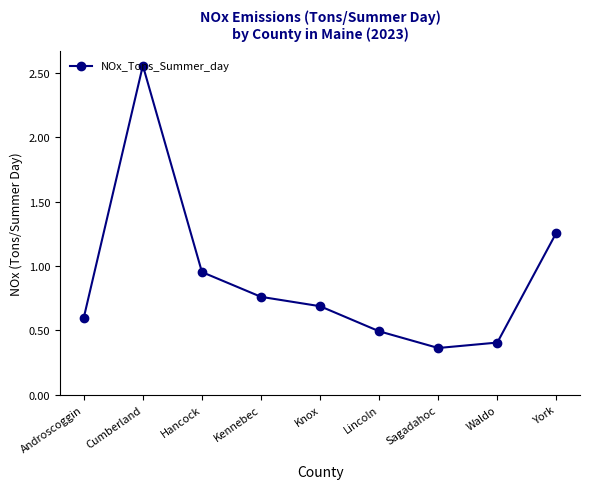

What is the label of the 2nd point from the left?

Cumberland